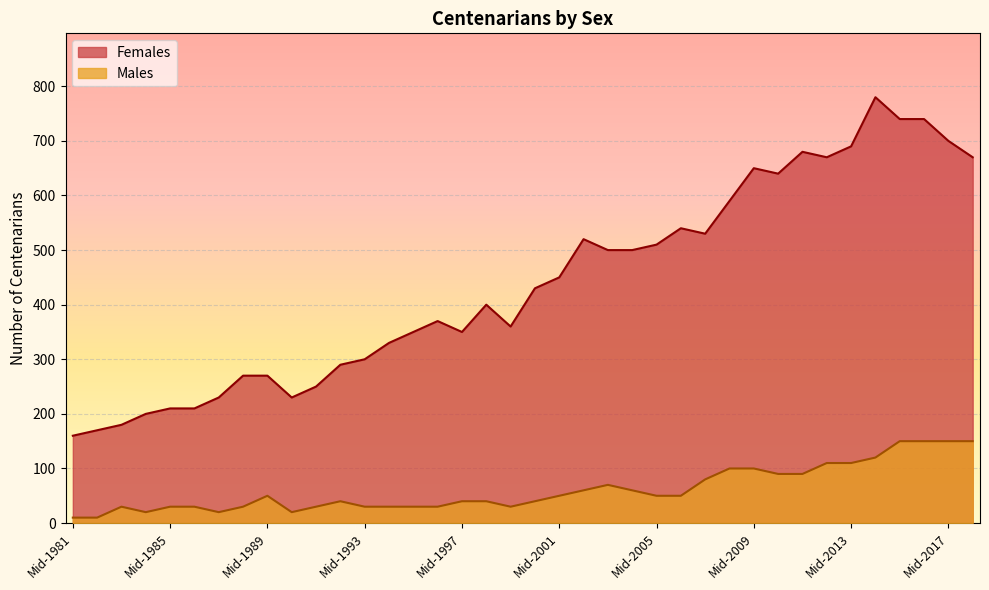

How many interior local peaks does the Females series have?

7